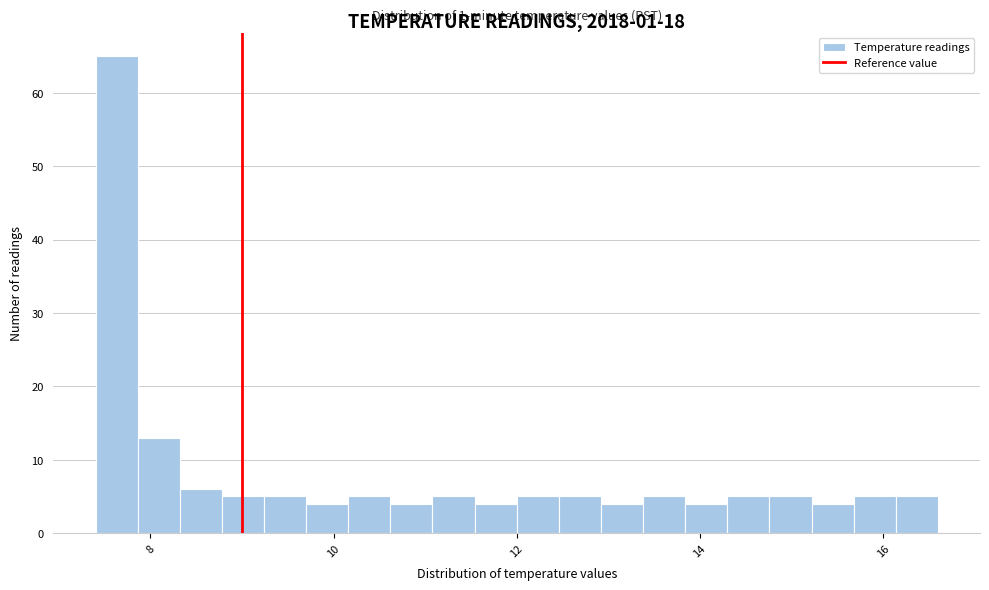

Read against the x-axis, roughly where is the centre of the tallest bar?

7.6